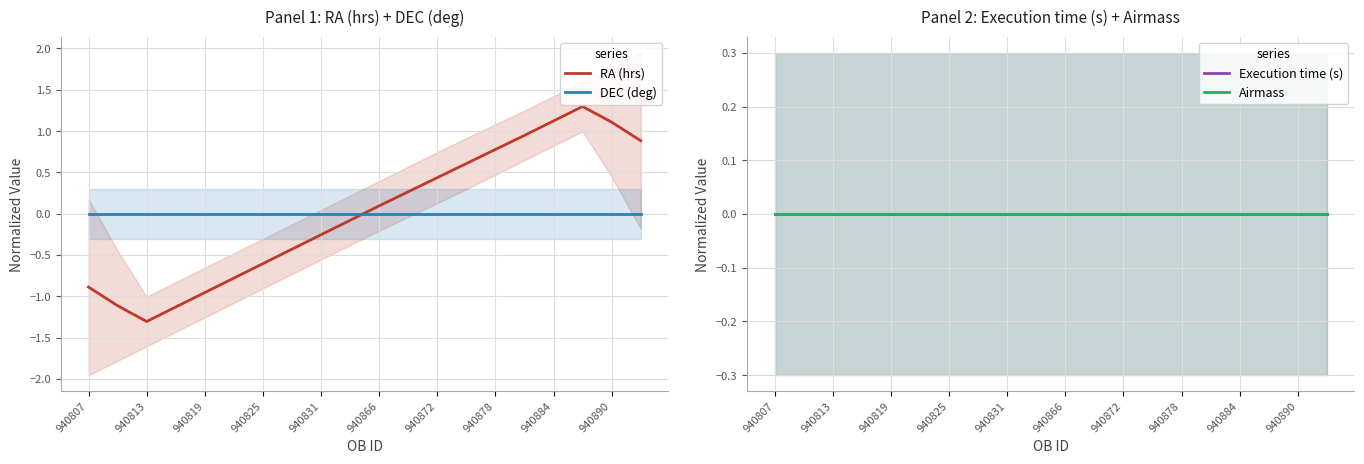

Is it true that DEC (deg) equals -0.0 at 940813?

True